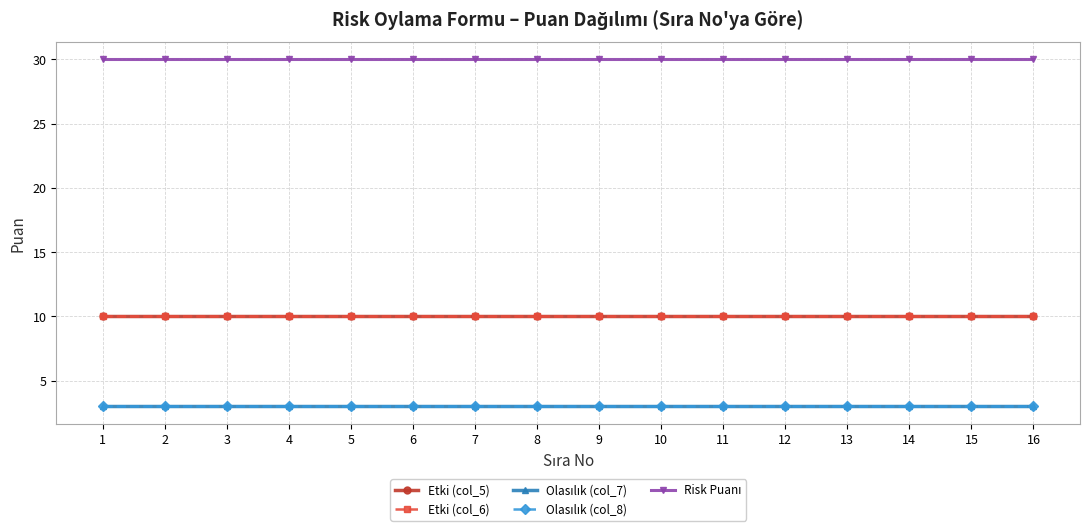

Does the chart have visible grid lines?

Yes